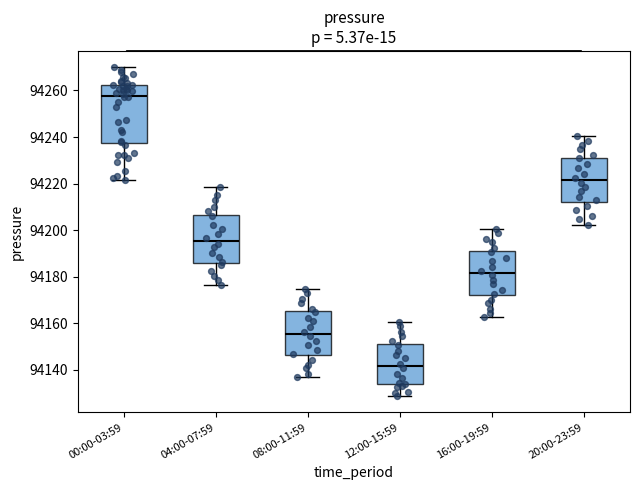

Which box's median line is the lowest?

12:00-15:59